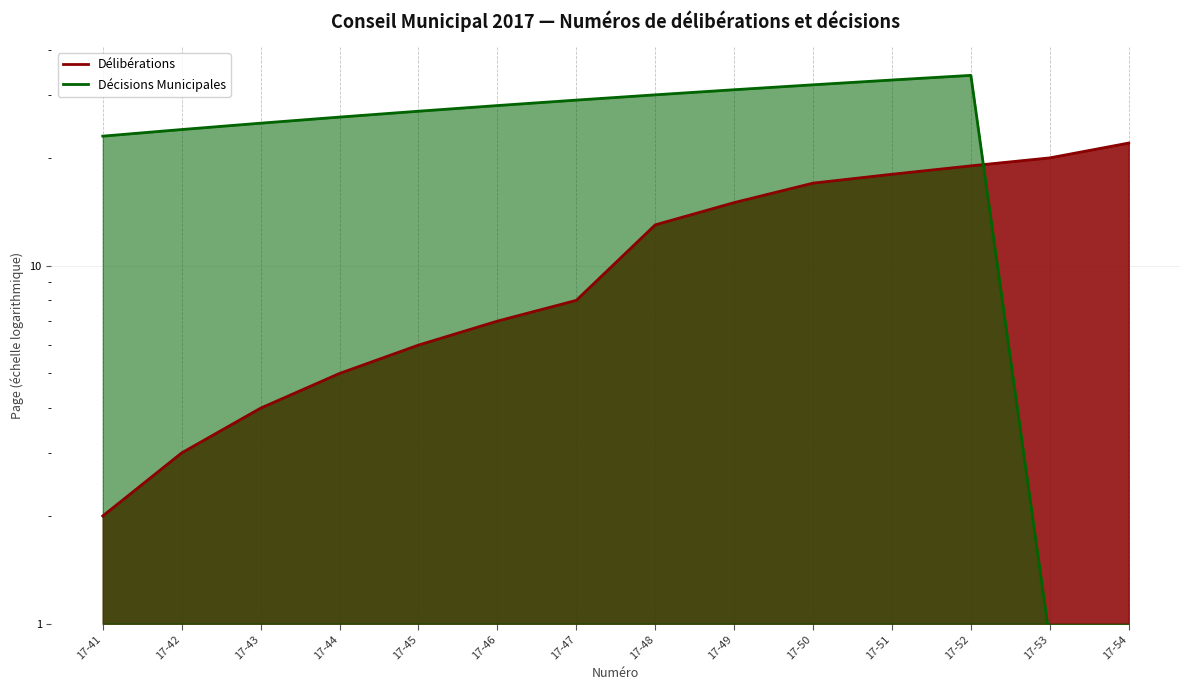

What is the difference between the maximum and minimum values in the Décisions Municipales series?

33.1